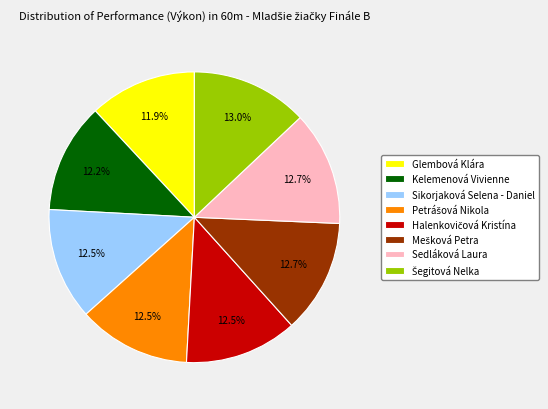

Is the sum of Sikorjaková Selena - Daniel and Glembová Klára greater than half?

No